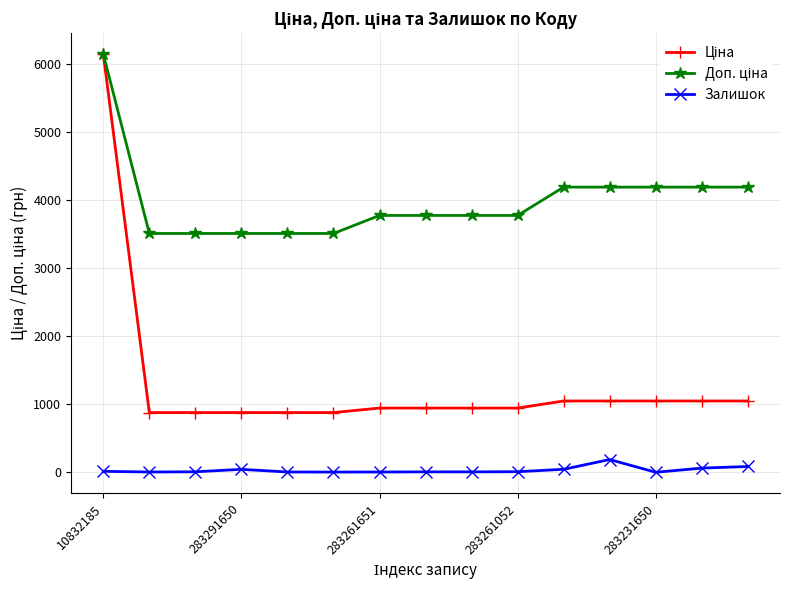

At how many categories does at least one series exceed 1888?

15